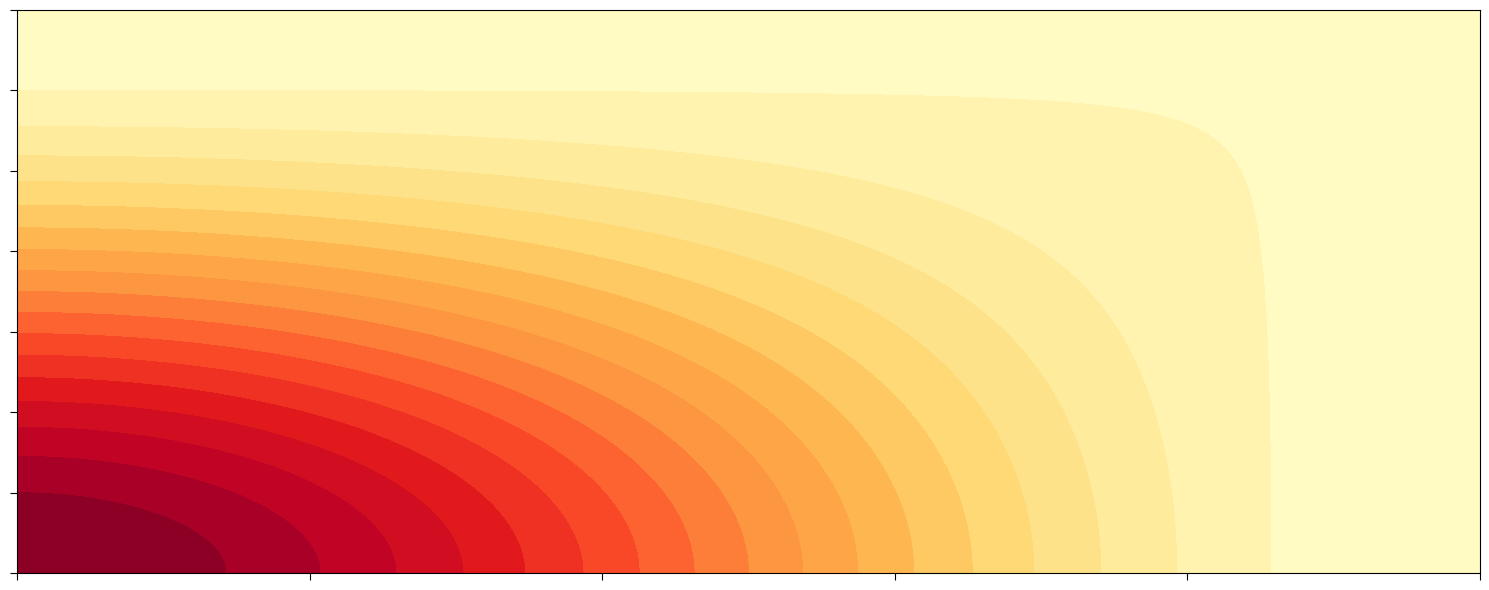

Reading left to right, what are all the values shown in this chart?

02afbe8d7c5213e8c68ae3e9f62d7fa6743833b: -1	36
827331fdffd87411804d4b2f76b50d0ec53fee2: 1	2